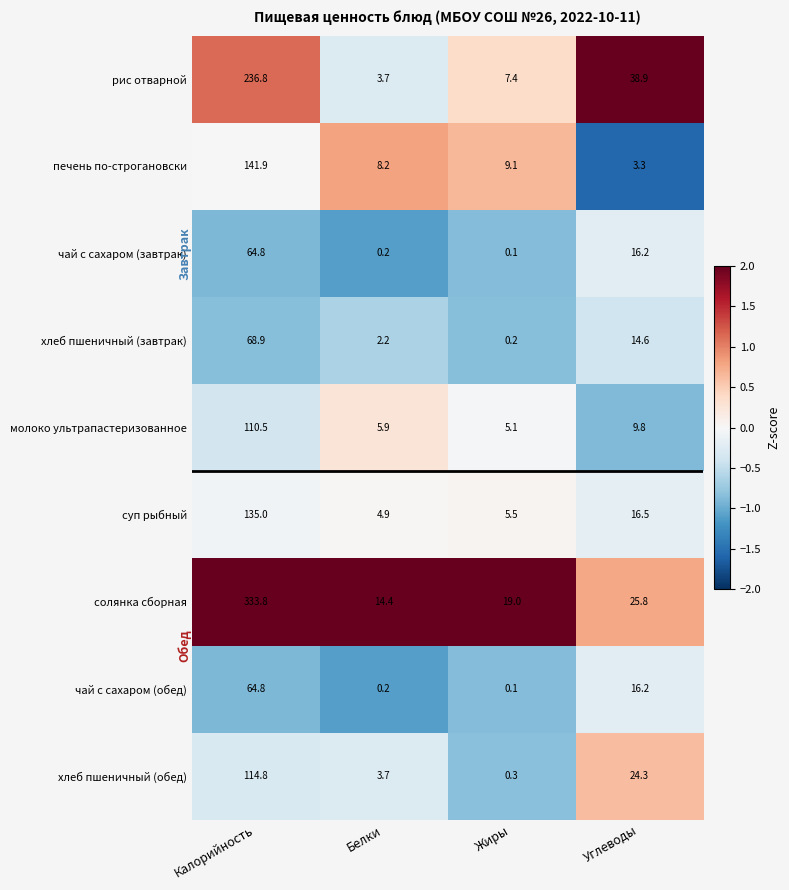

What is the average value of the печень по-строгановски series?

40.6